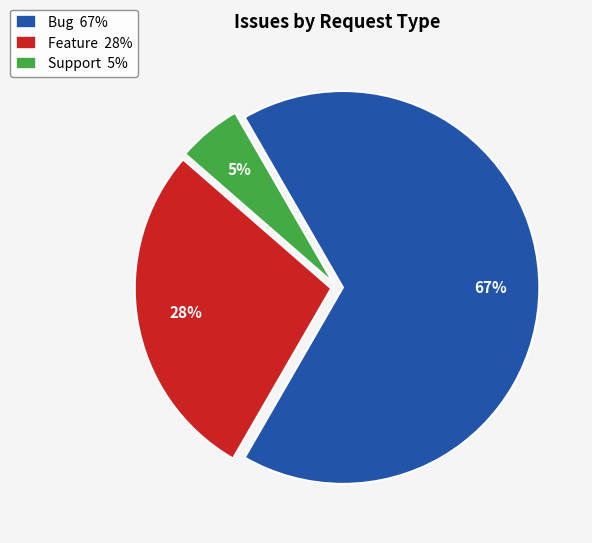

Does Feature account for over 50% of the chart?

No